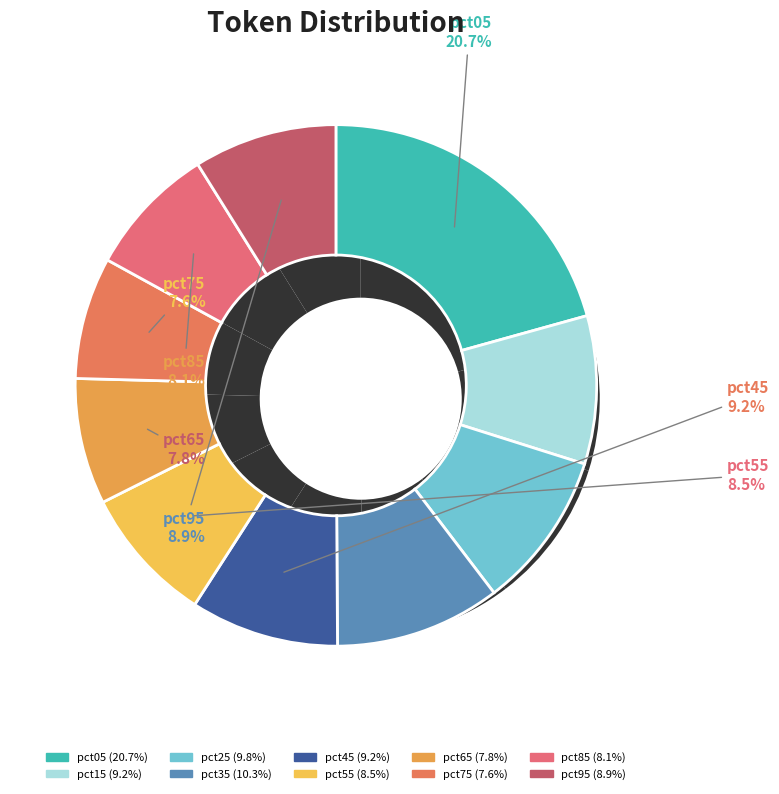

True or false: pct15 accounts for 22% of the total.

False